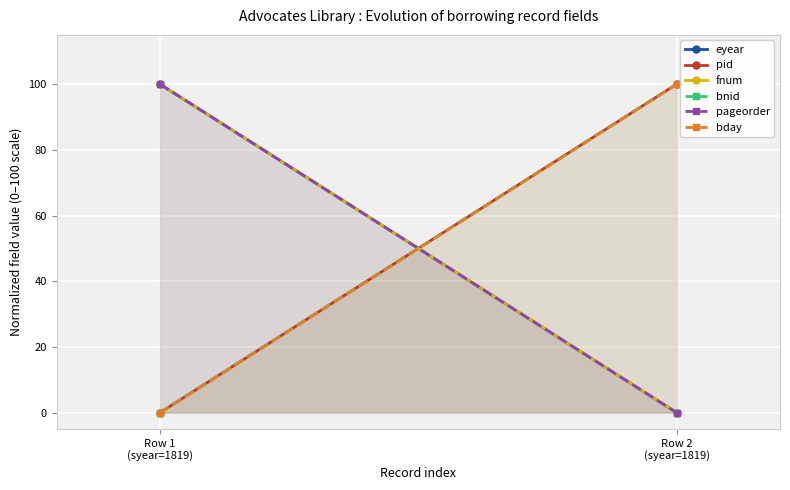

Is the value of eyear at Row 1
(syear=1819) greater than the value of fnum at Row 2
(syear=1819)?

Yes